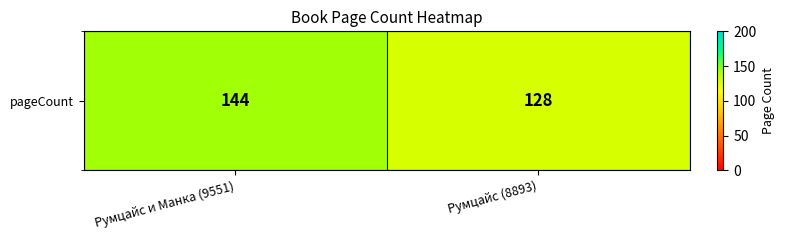

Rank the categories by value from lowest to highest.

Румцайс (8893), Румцайс и Манка (9551)